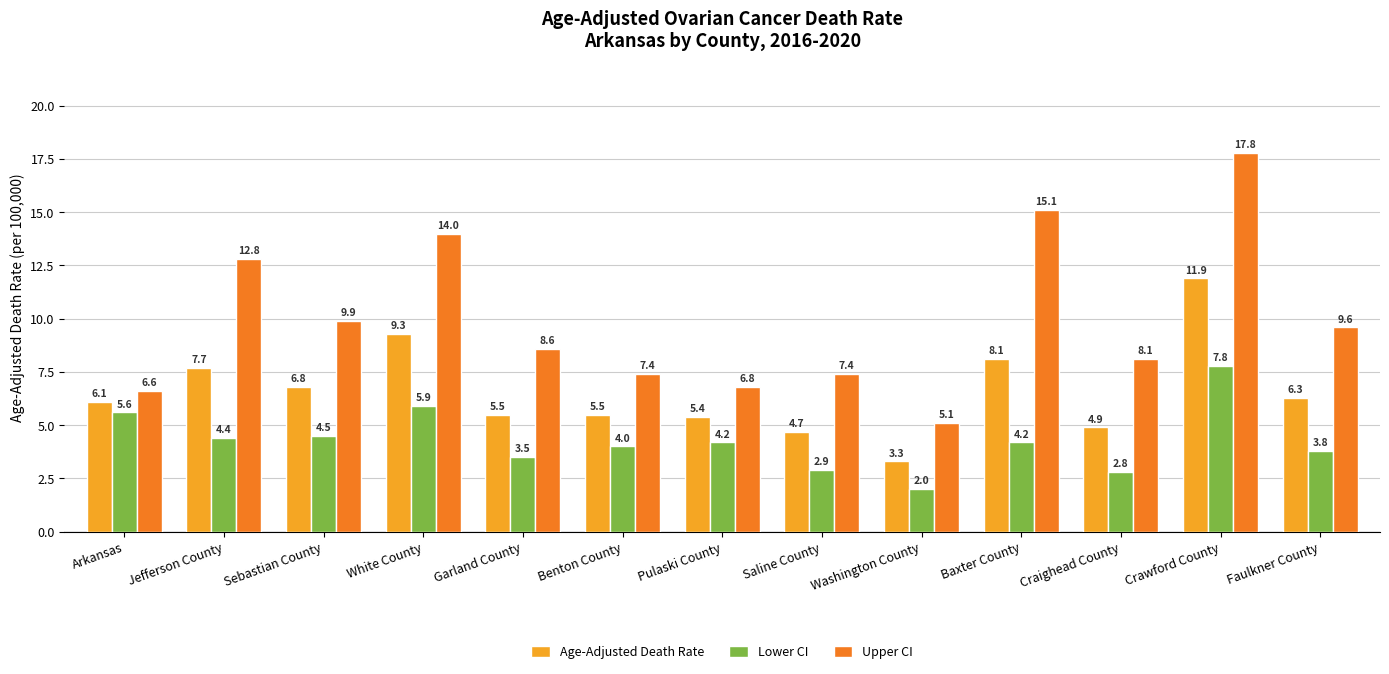

Are the bars grouped side by side (vs. stacked)?

Yes